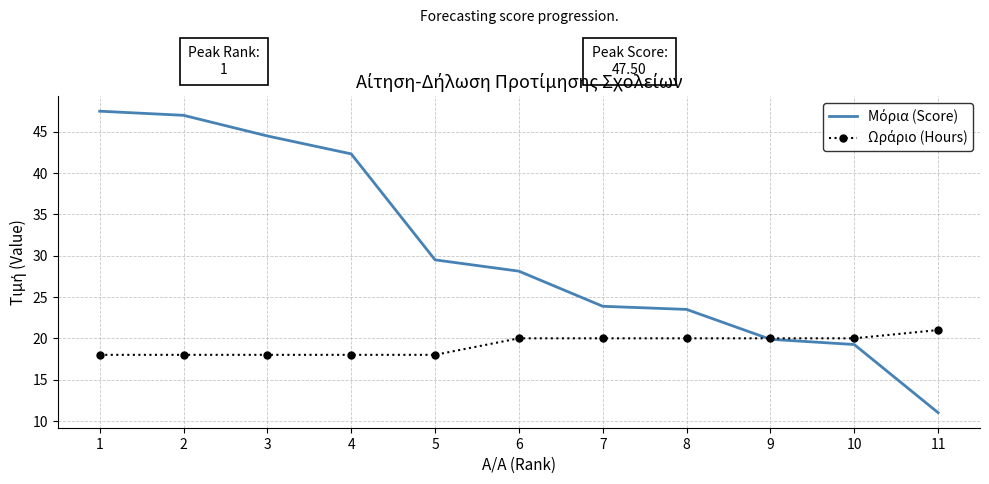

What is the spread (max minus min) of values at 3?

26.5